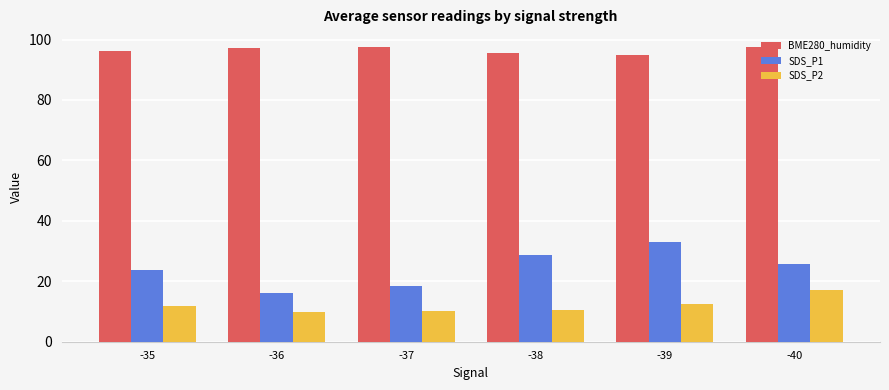

What is the difference between the highest and lowest values at -39?

82.3